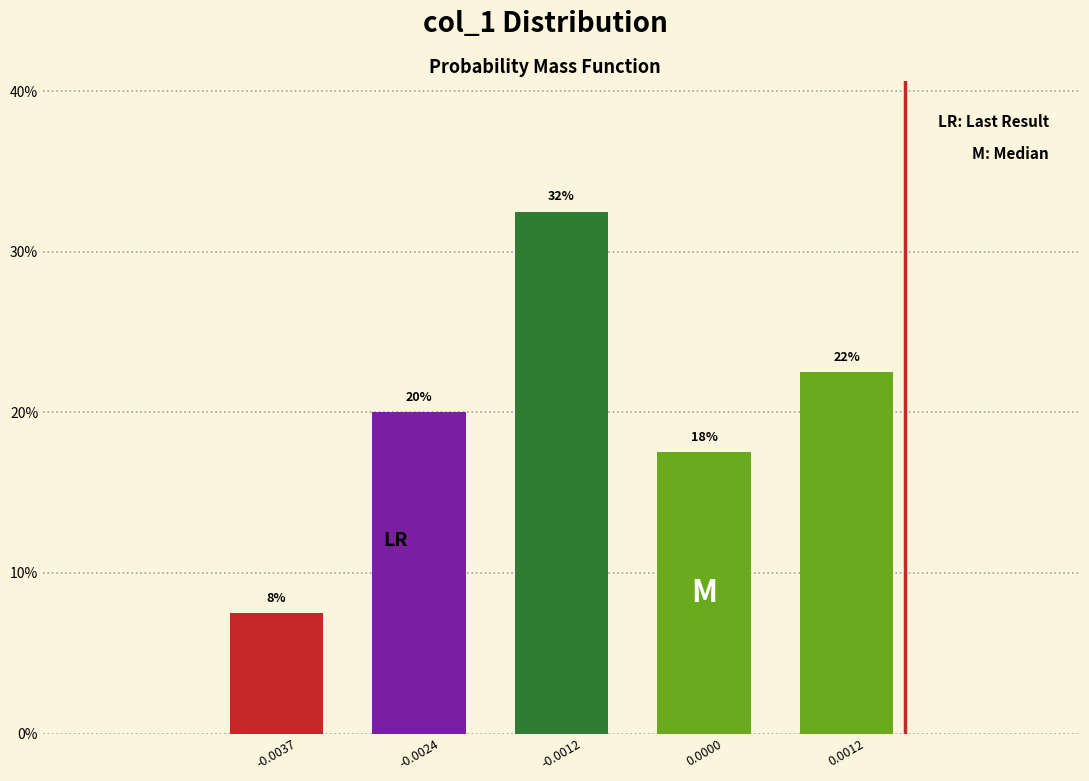

Does the chart contain any negative values?

No